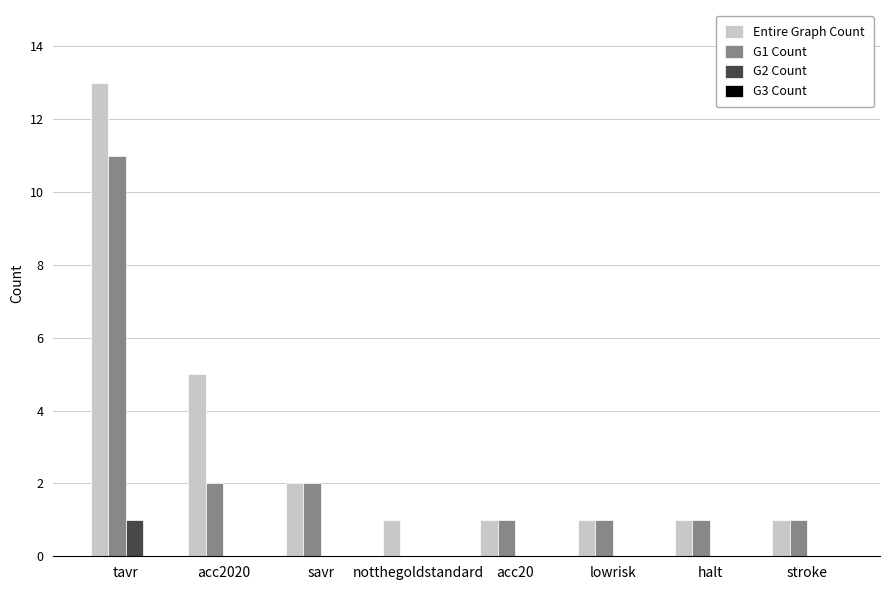

Which label corresponds to the largest value in the chart?

tavr